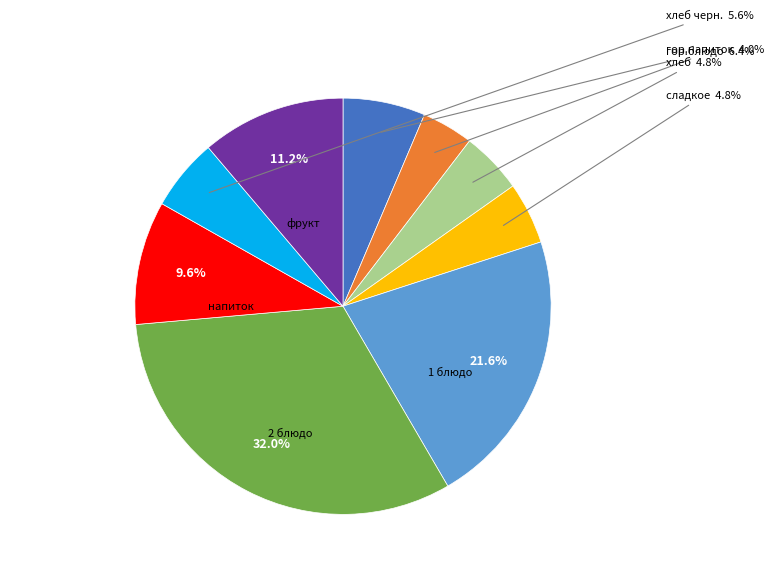

Count the number of slices in the pie.

9